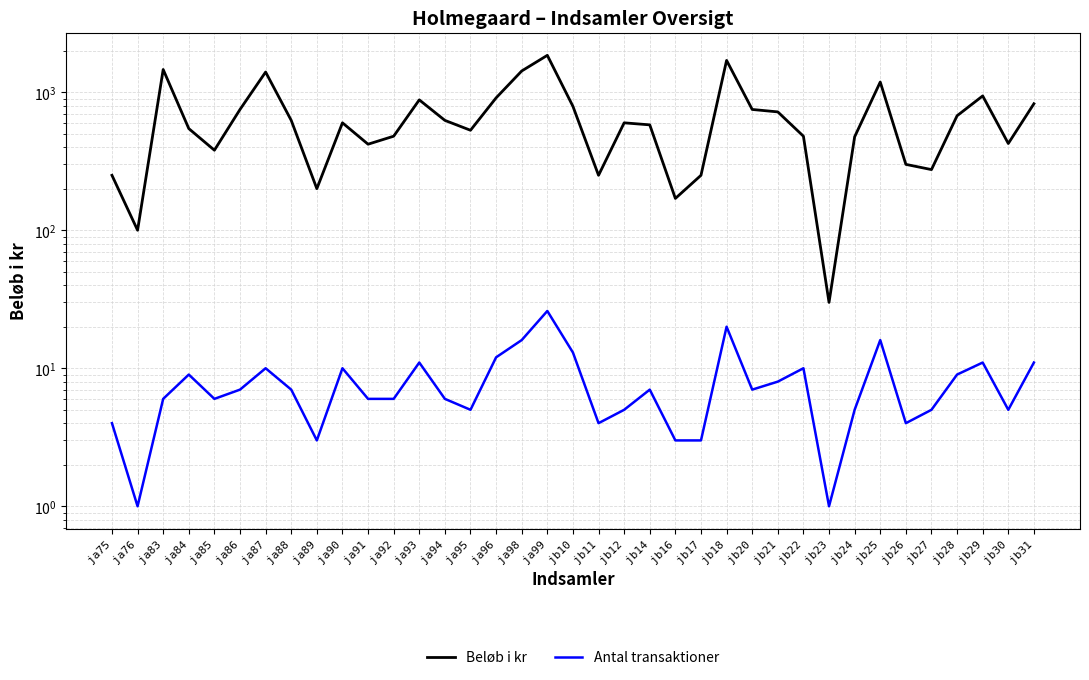

Rank the series by their average value, from highest to lowest.

Beløb i kr, Antal transaktioner